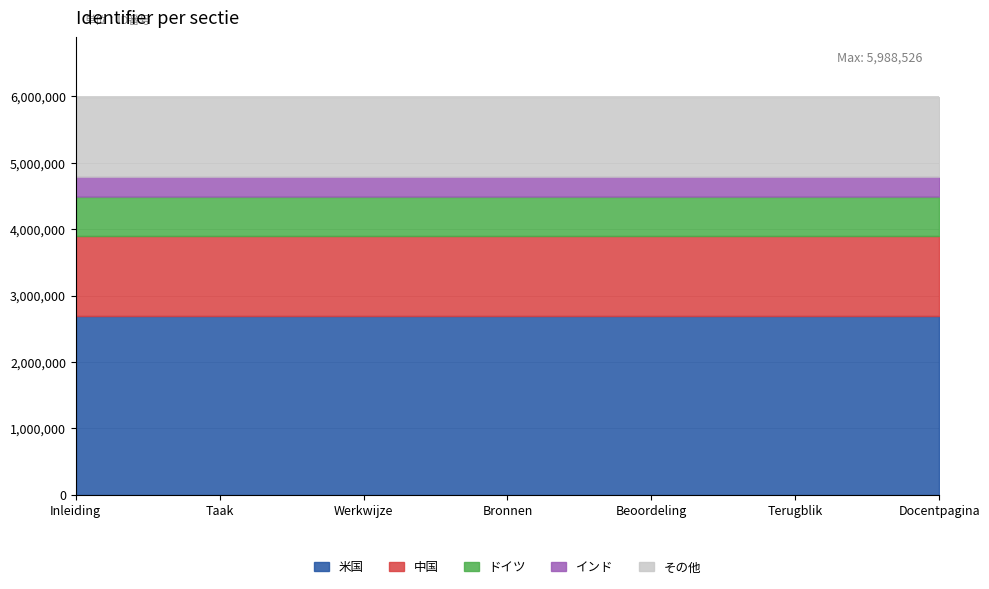

Approximately how many times larger is the value at Docentpagina compared to Inleiding?

1.0